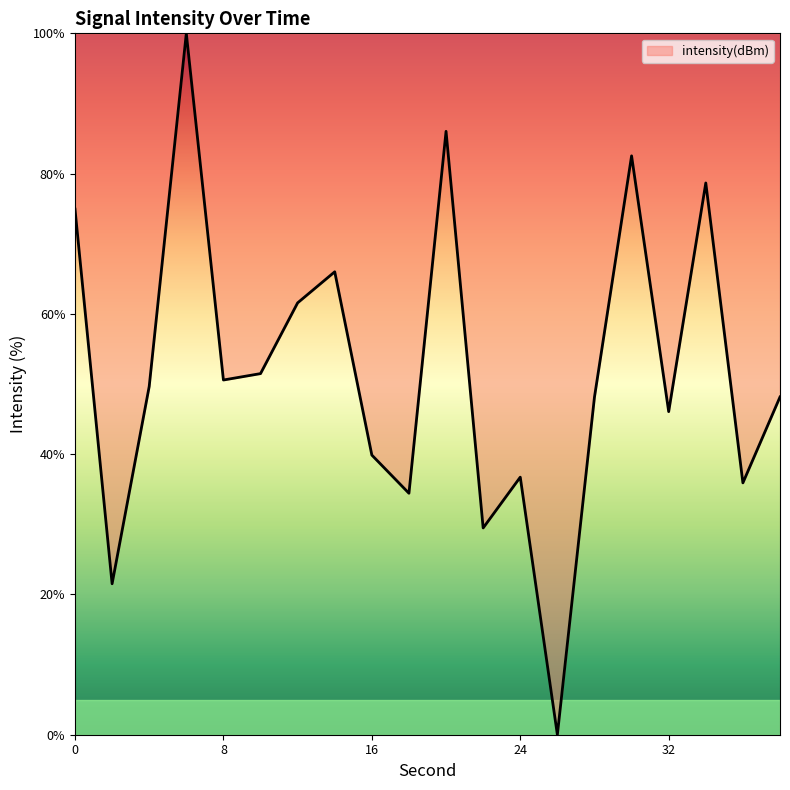

What is the difference between the maximum and minimum values?

100.0